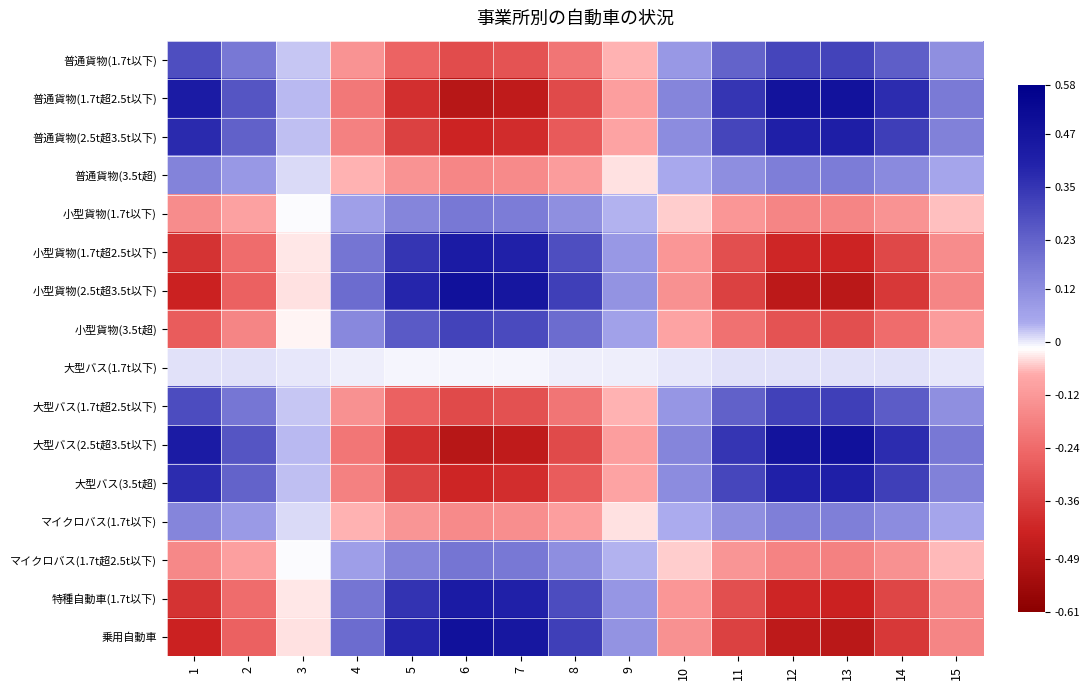

At how many categories does at least one series exceed 0?

15